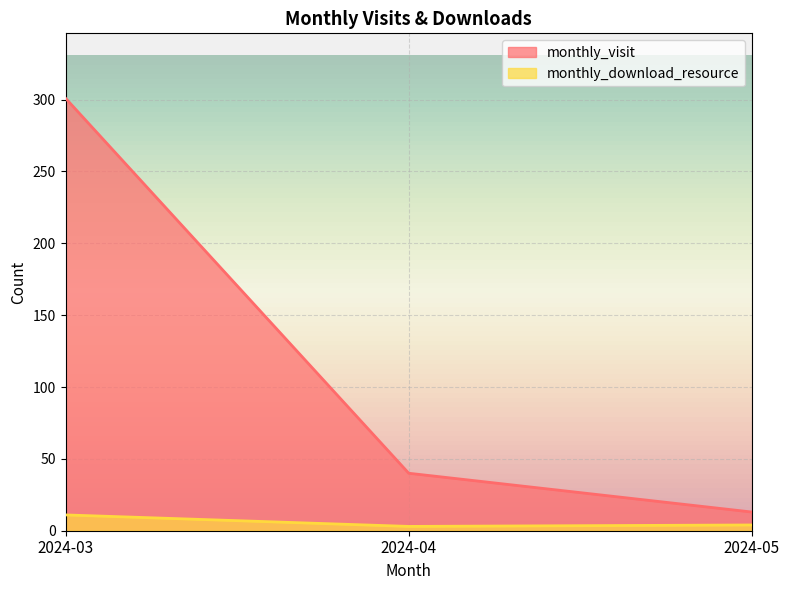

What is the sum of all monthly_visit values?

354